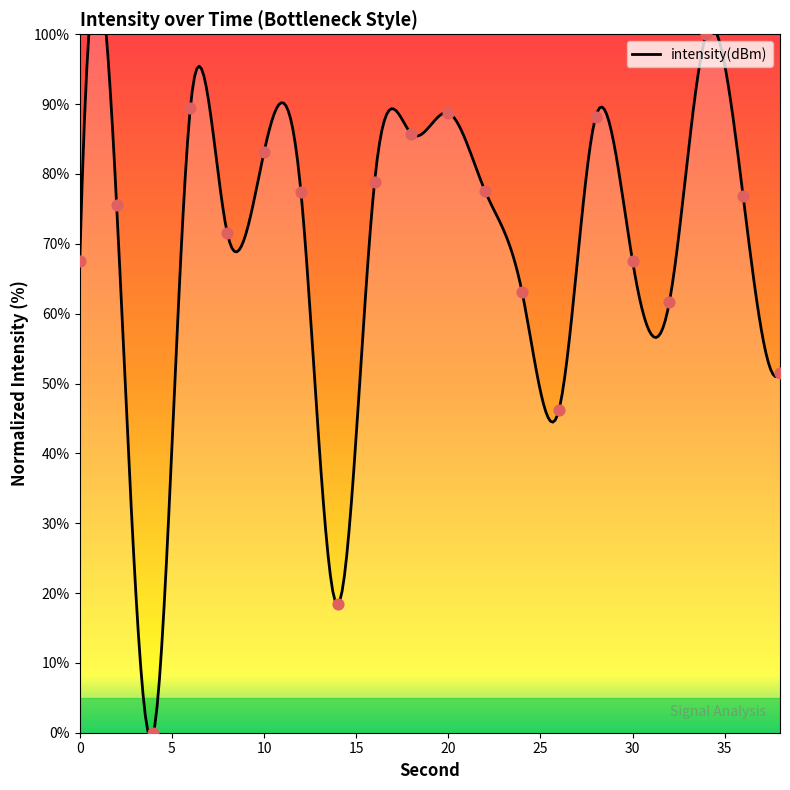

Between 28 and 6, which is larger?

6